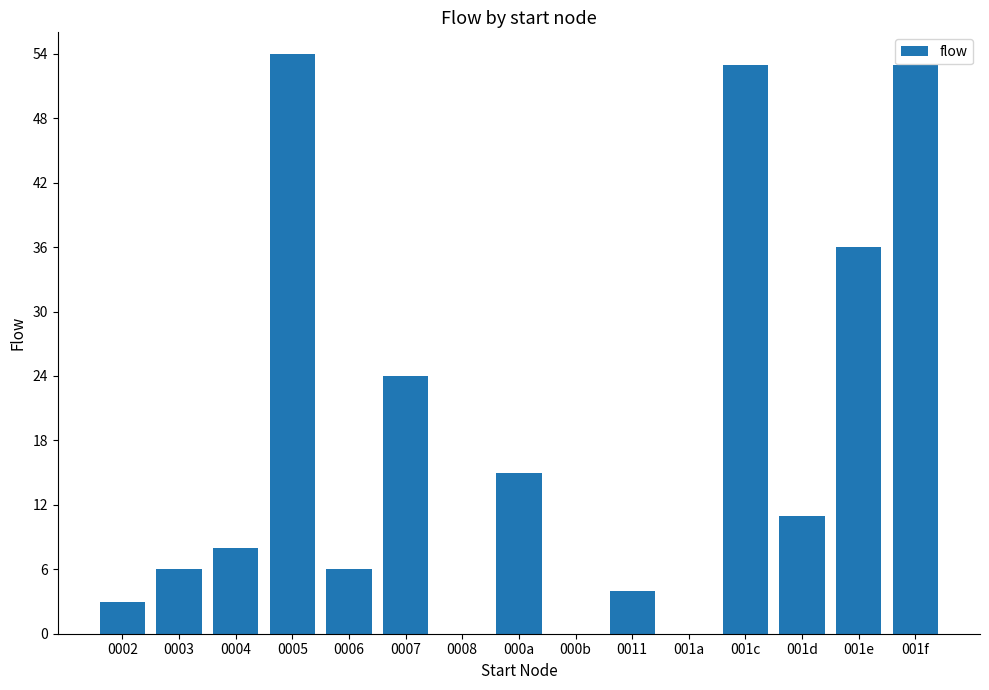

True or false: the data shows 12 at 0004.

False